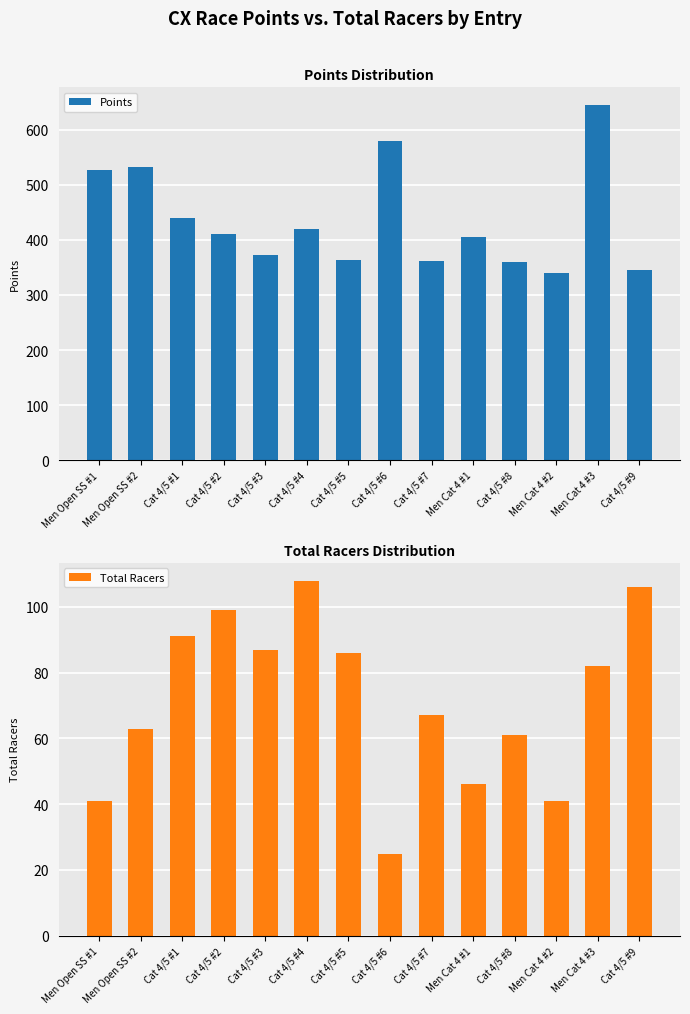

What is the minimum value shown in the chart?

25.0